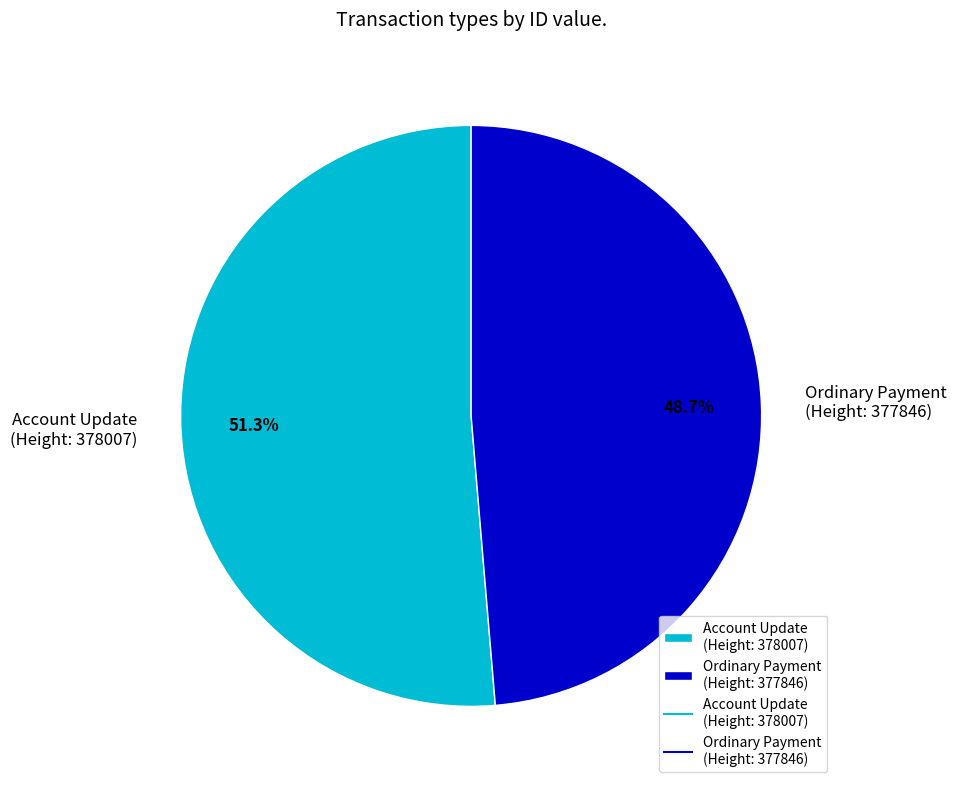

Approximately how many times larger is the value at Account Update (Height: 378007) compared to Ordinary Payment (Height: 377846)?

1.1